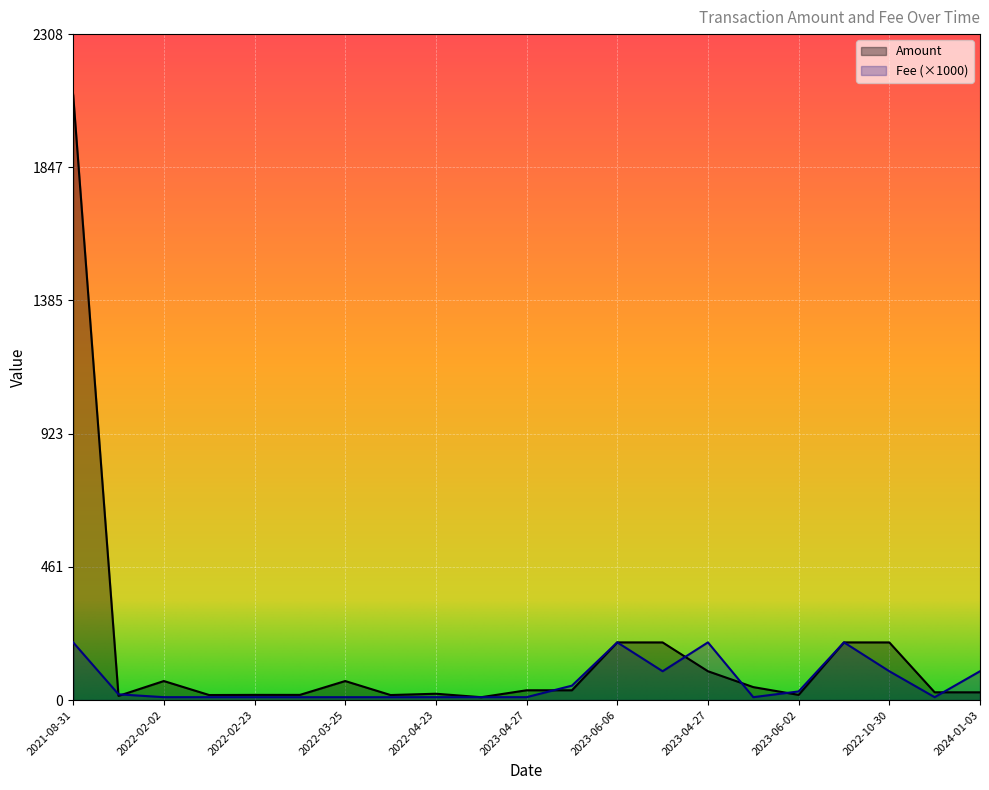

What is the sum of the Fee values at 2022-02-09 and 2022-10-30?

110.1